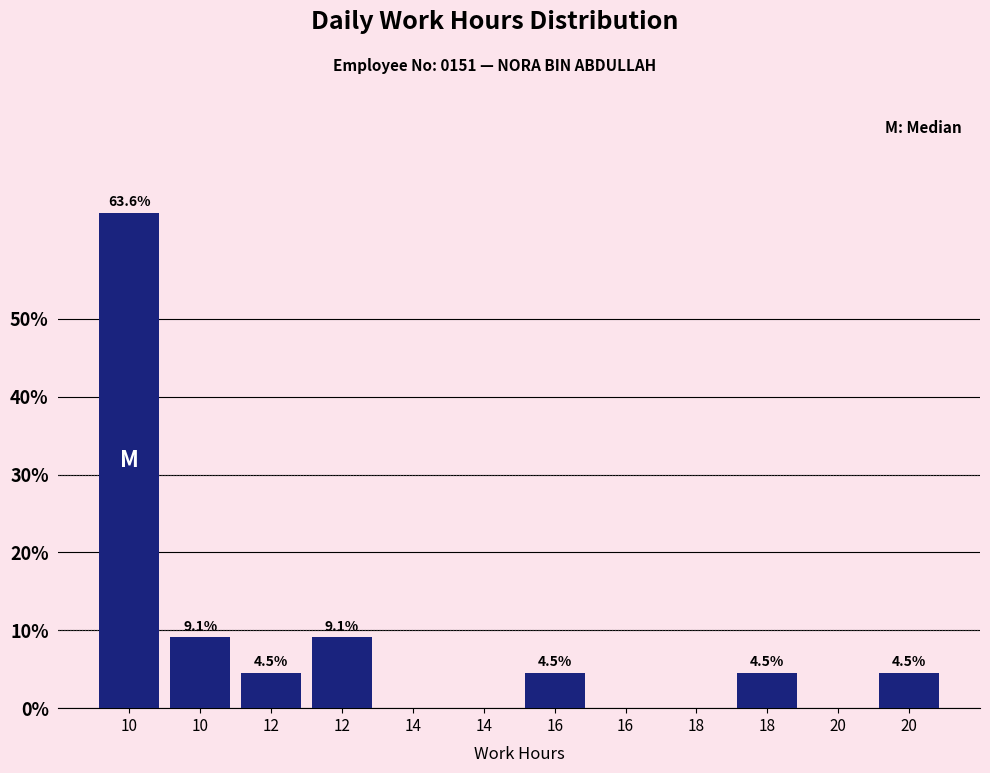

How many series are shown in this chart?

1